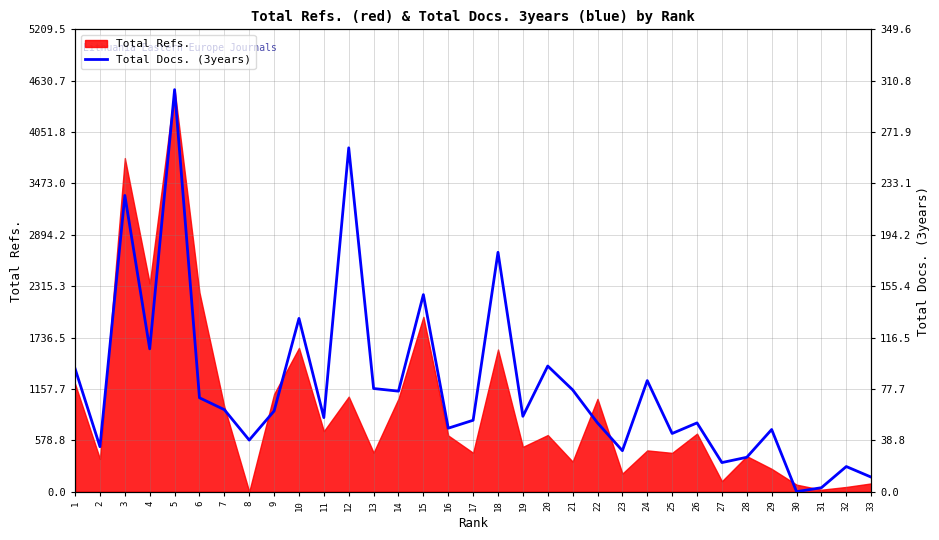

Reading left to right, what are all the values shown in this chart?

93	34	224	108	304	71	62	39	61	131	56	260	78	76	149	48	54	181	57	95	77	52	31	84	44	52	22	26	47	0	3	19	11